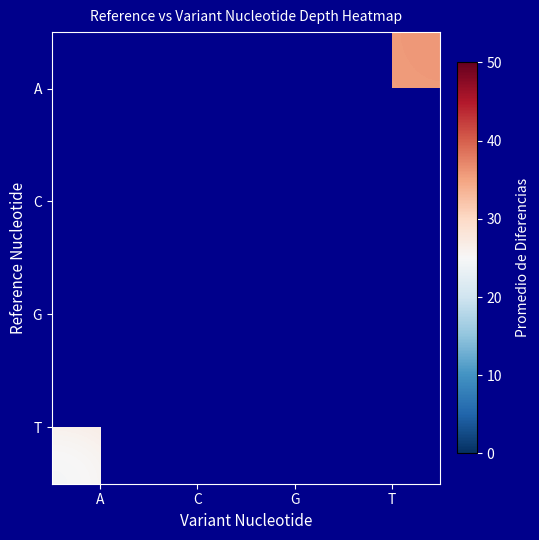

The value of G at T is 23.3. True or false?

False